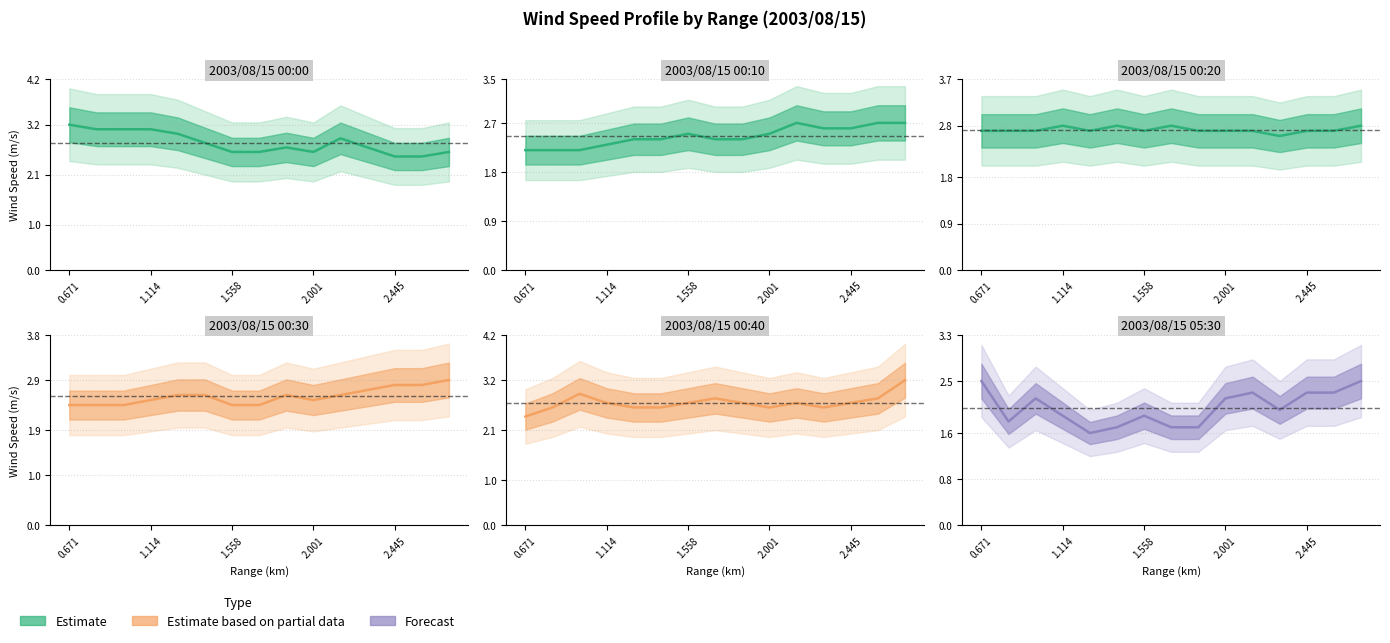

Reading right to left, list all the values displayed in this chart.

2003/08/15 00:00: 2.6	2.5	2.5	2.7	2.9	2.6	2.7	2.6	2.6	2.8	3.0	3.1	3.1	3.1	3.2
2003/08/15 00:10: 2.7	2.7	2.6	2.6	2.7	2.5	2.4	2.4	2.5	2.4	2.4	2.3	2.2	2.2	2.2
2003/08/15 00:20: 2.8	2.7	2.7	2.6	2.7	2.7	2.7	2.8	2.7	2.8	2.7	2.8	2.7	2.7	2.7
2003/08/15 00:30: 2.9	2.8	2.8	2.7	2.6	2.5	2.6	2.4	2.4	2.6	2.6	2.5	2.4	2.4	2.4
2003/08/15 00:40: 3.2	2.8	2.7	2.6	2.7	2.6	2.7	2.8	2.7	2.6	2.6	2.7	2.9	2.6	2.4
2003/08/15 05:30: 2.5	2.3	2.3	2.0	2.3	2.2	1.7	1.7	1.9	1.7	1.6	1.9	2.2	1.8	2.5